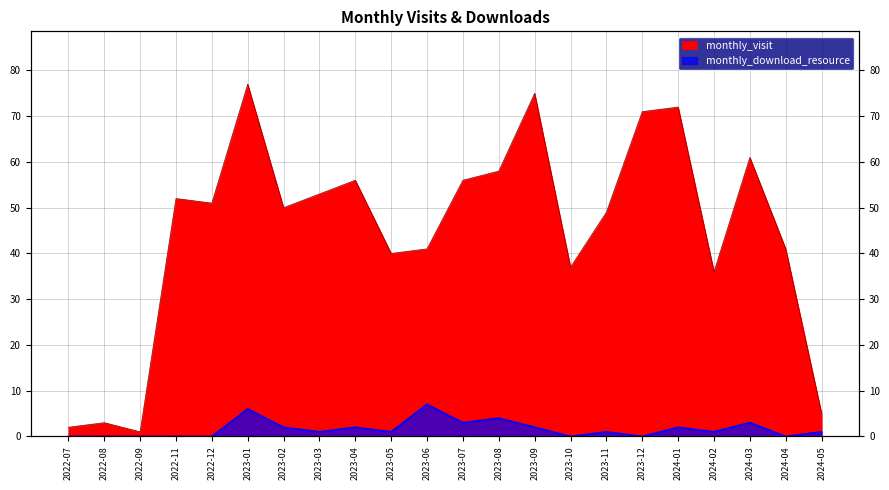

In monthly_visit, how many points are lower than both neighbors (excluding endpoints)?

6